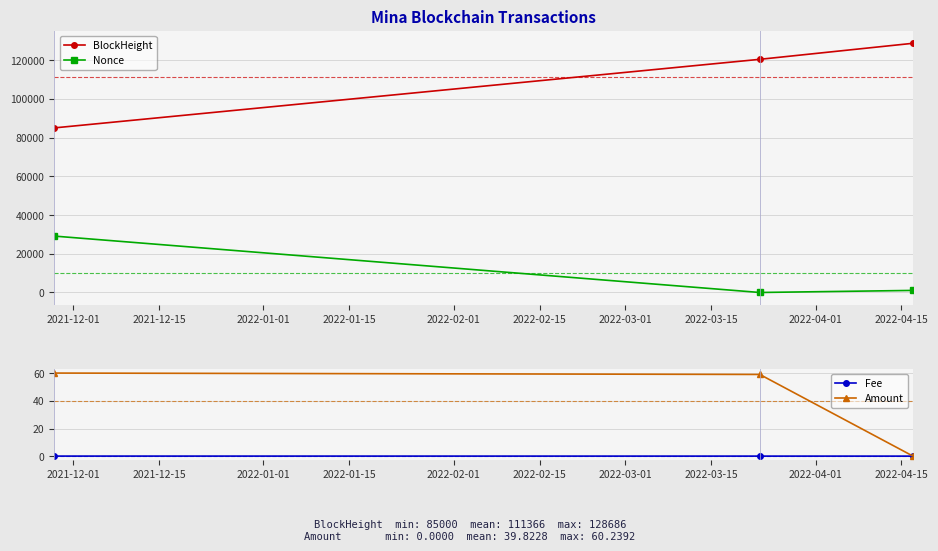

What is the highest value of the BlockHeight series?

128686